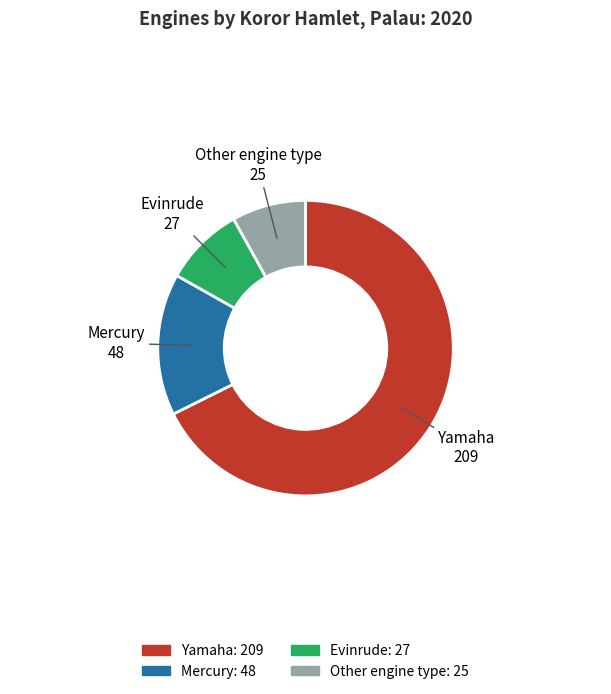

Combined, do Yamaha and Mercury account for over 50%?

Yes